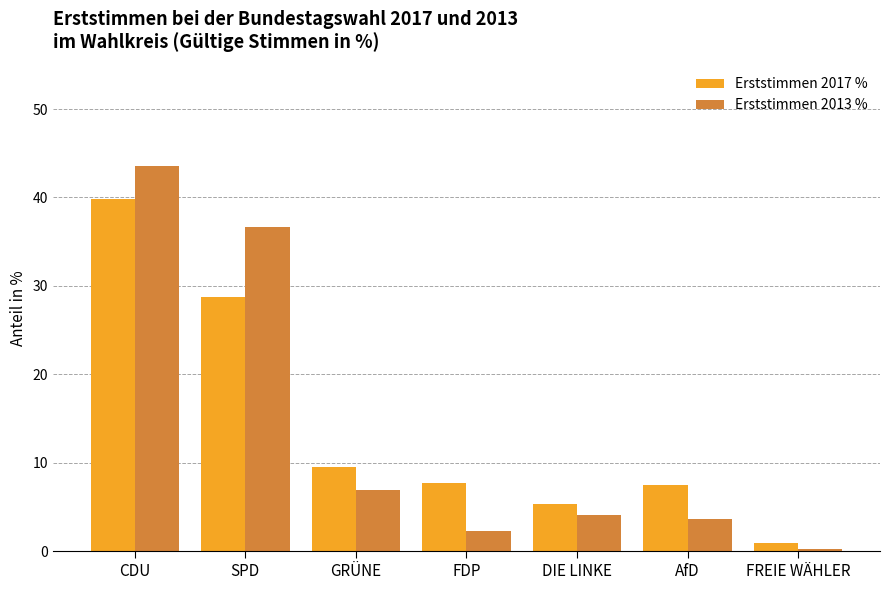

True or false: Erststimmen 2013 % has a value of 3.6 at AfD.

True